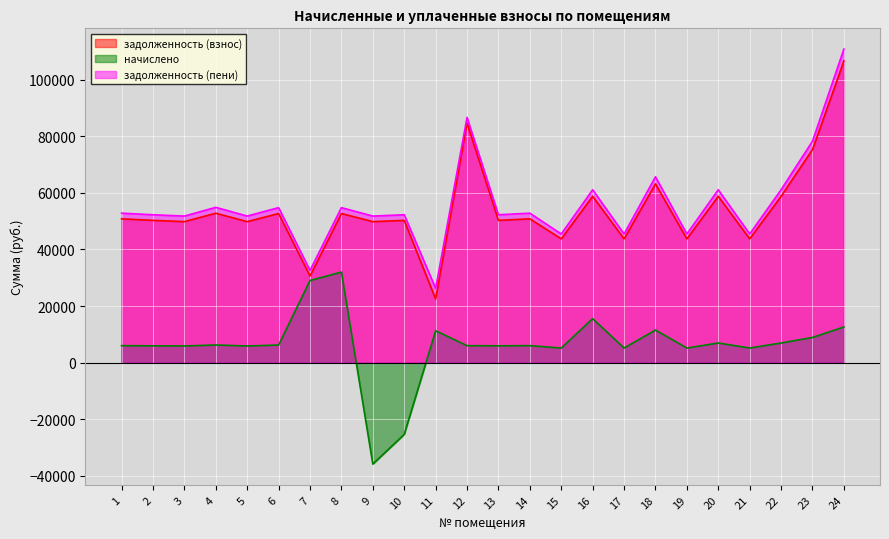

What is the difference between the задолженность (пени) values at 19 and 10?

6781.8